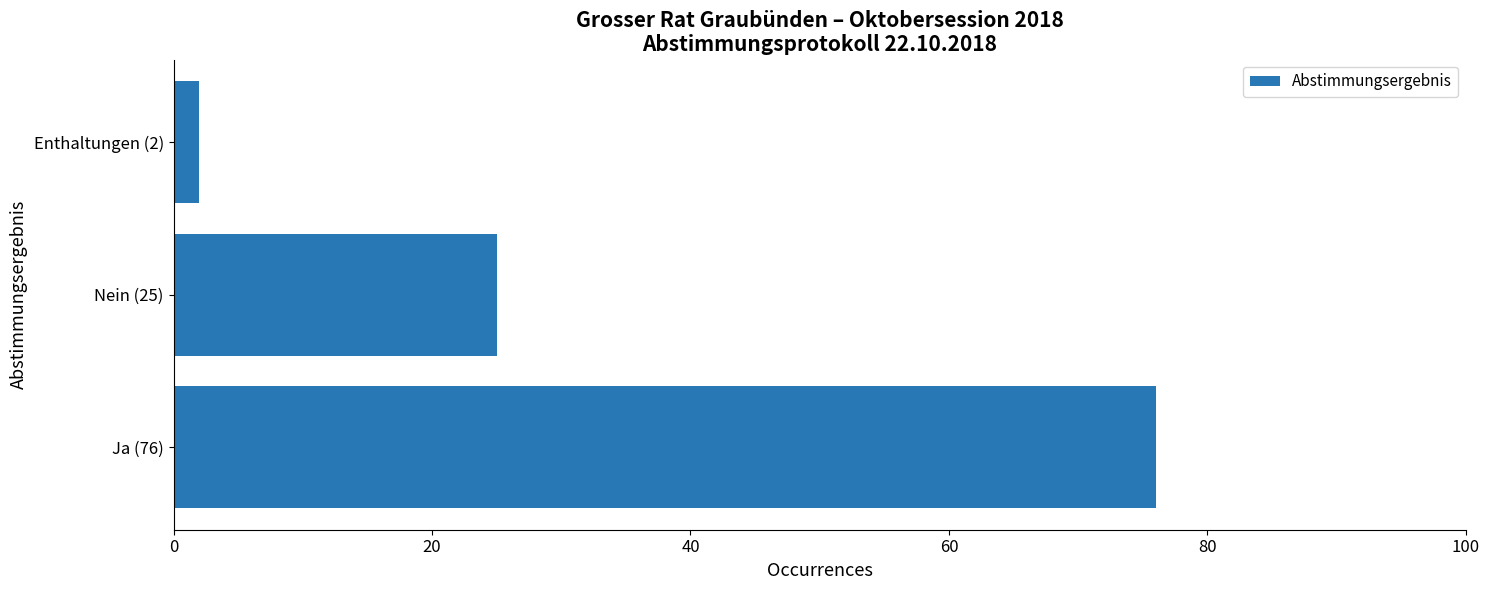

Between Nein (25) and Ja (76), which is larger?

Ja (76)